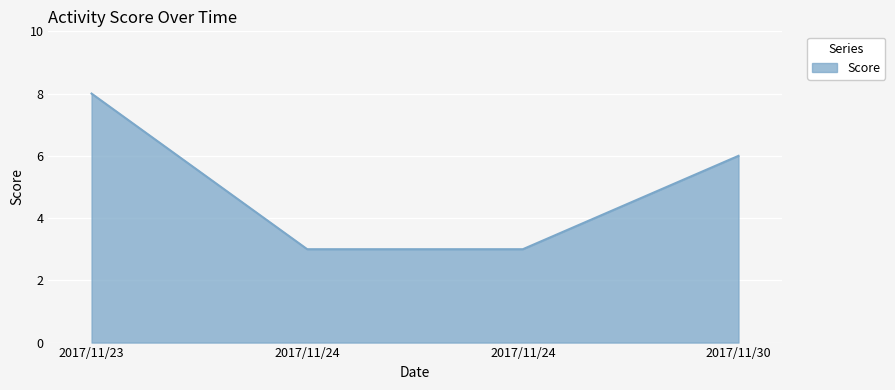

Reading left to right, transcribe all the data shown in this chart.

8	3	3	6